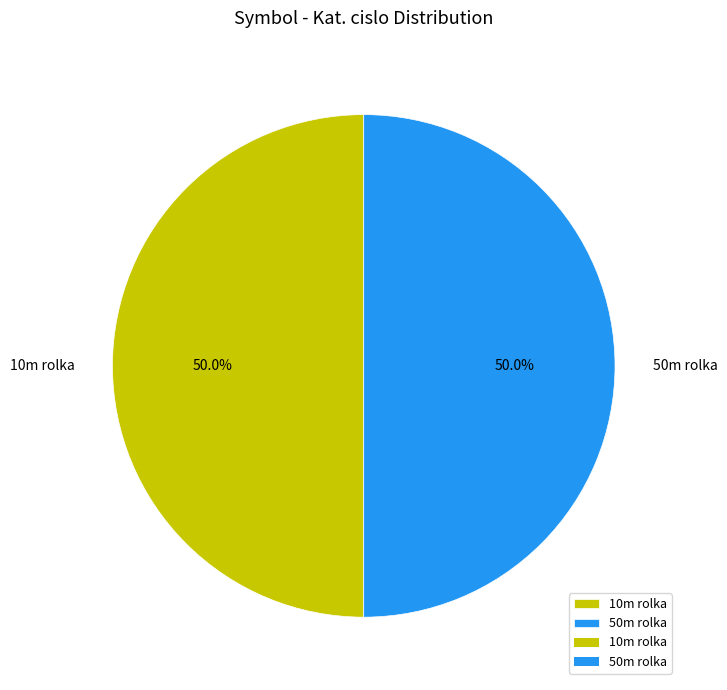

What is the ratio of the value at 10m rolka to the value at 50m rolka?

1.0